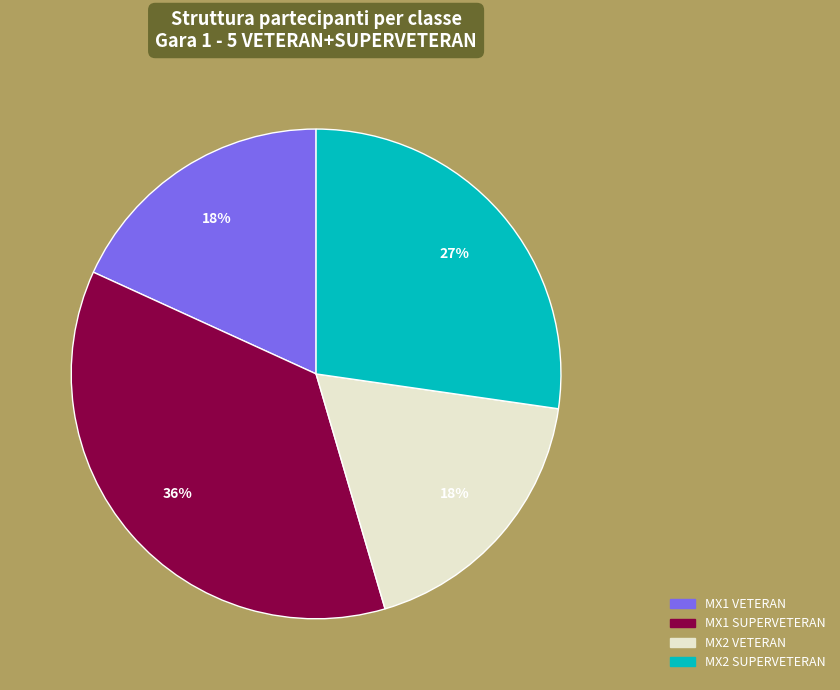

Is the sum of MX2 SUPERVETERAN and MX1 VETERAN greater than half?

No